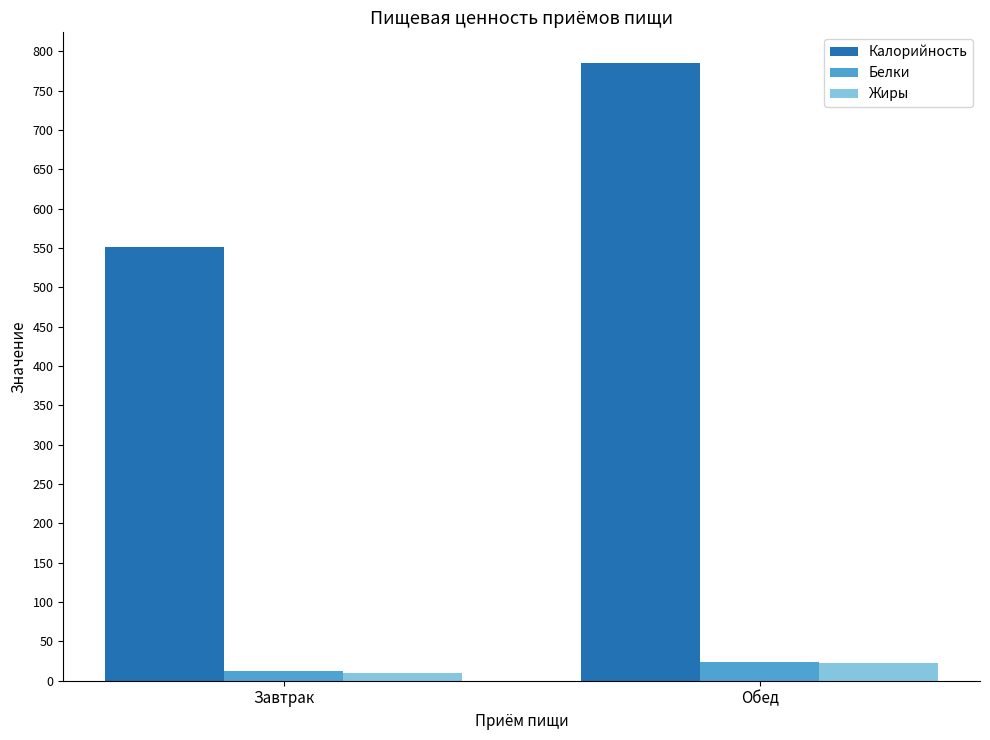

What is the spread (max minus min) of values at Обед?

762